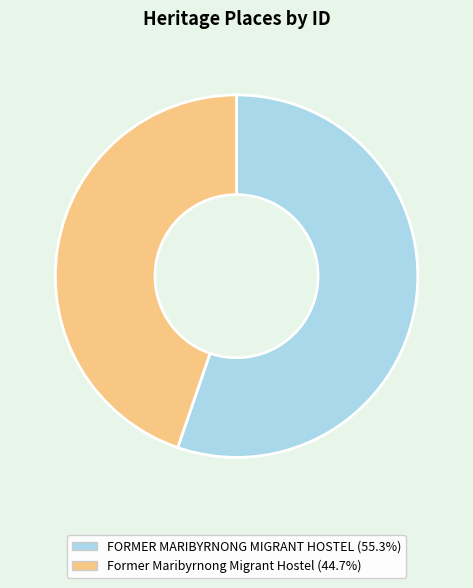

What is the ratio of the value at Former Maribyrnong Migrant Hostel to the value at FORMER MARIBYRNONG MIGRANT HOSTEL?

0.8